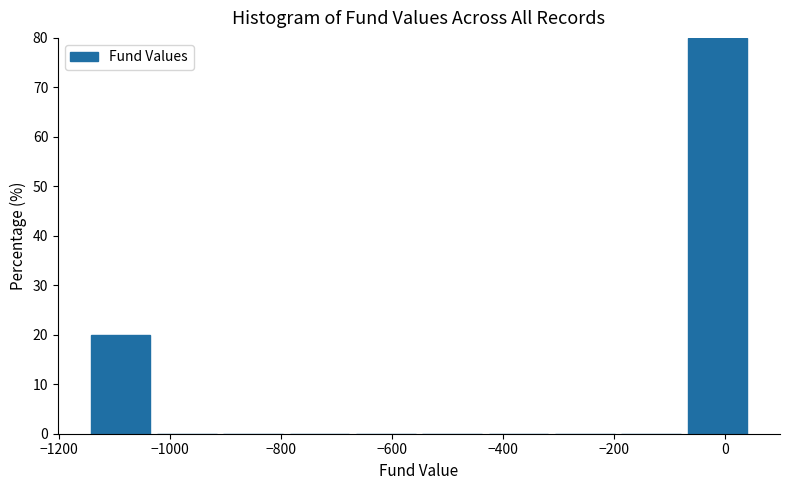

Which range on the x-axis has the tallest bar?

-60 to 60